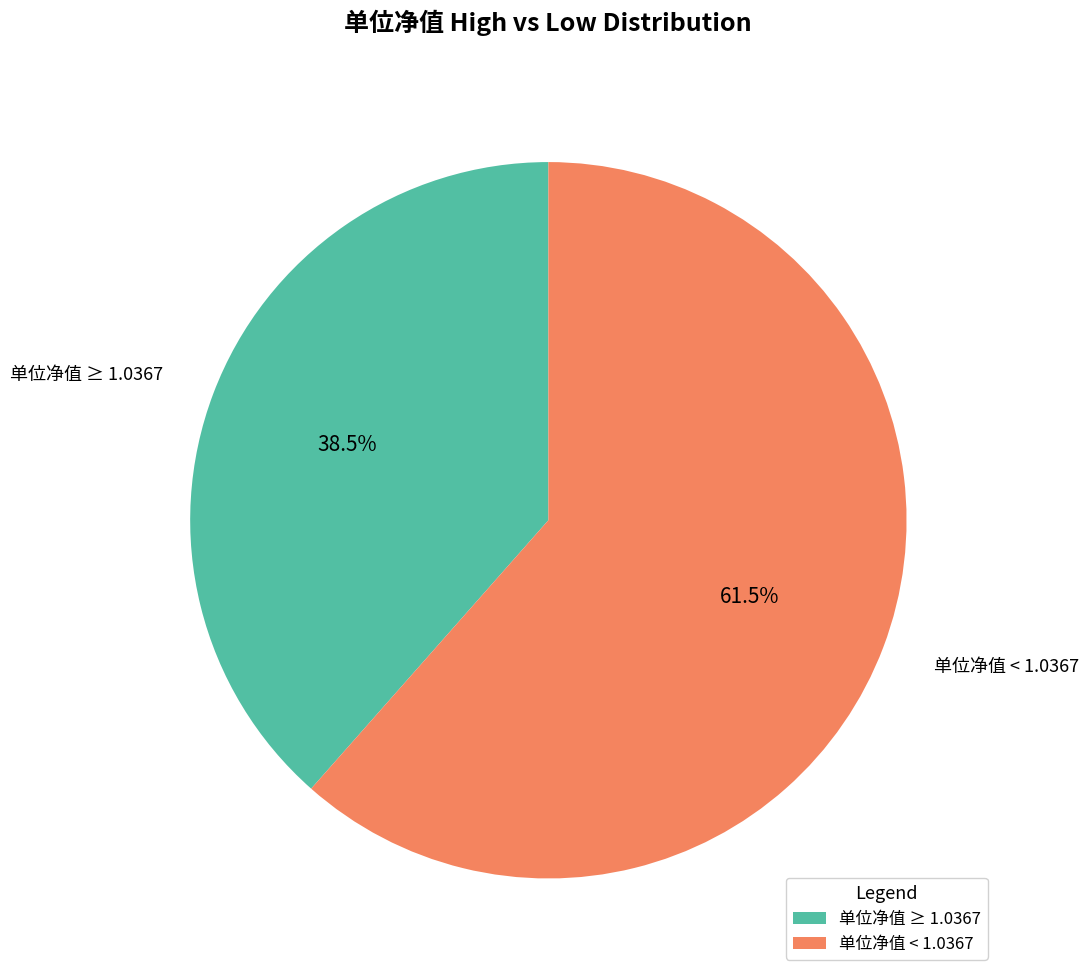

Count the number of slices in the pie.

2